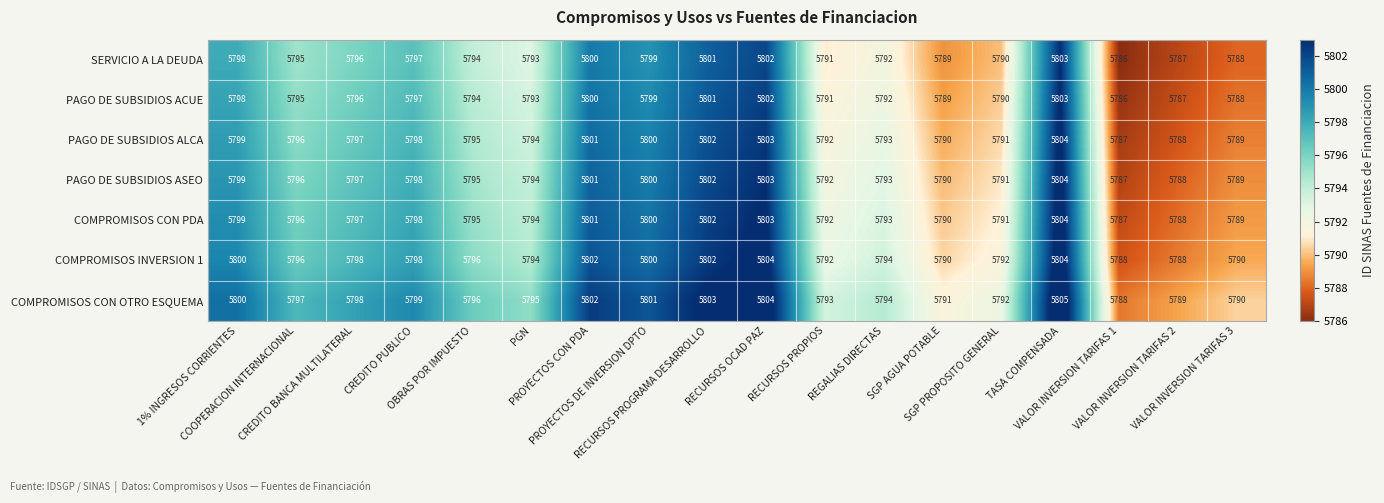

Which series has the largest total across all categories?

COMPROMISOS CON OTRO ESQUEMA